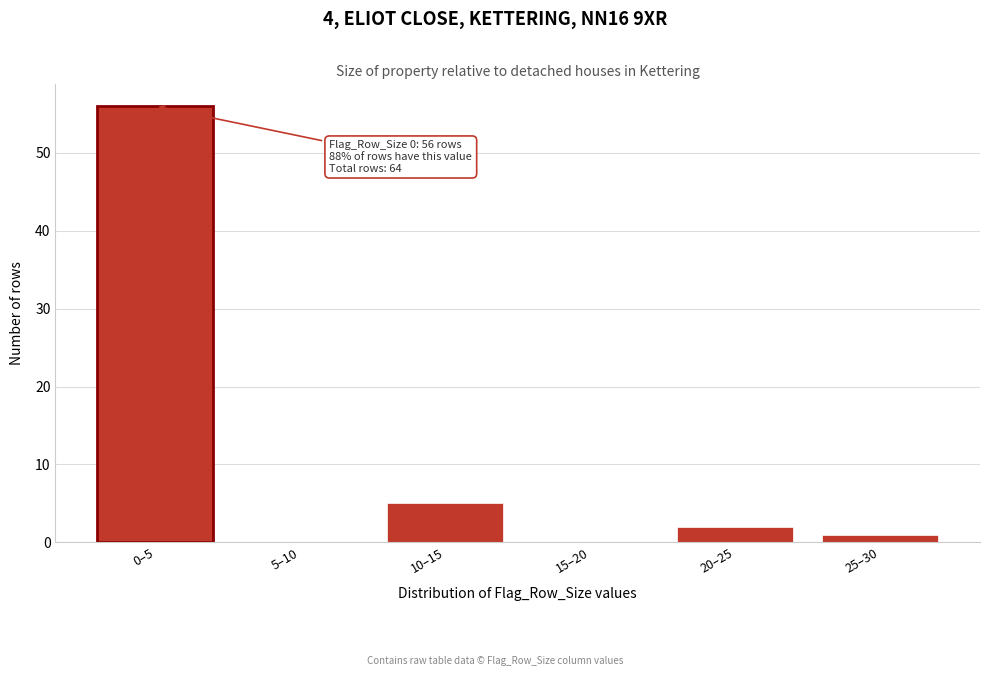

Reading left to right, what are all the values shown in this chart?

0–5=56	5–10=0	10–15=5	15–20=0	20–25=2	25–30=1